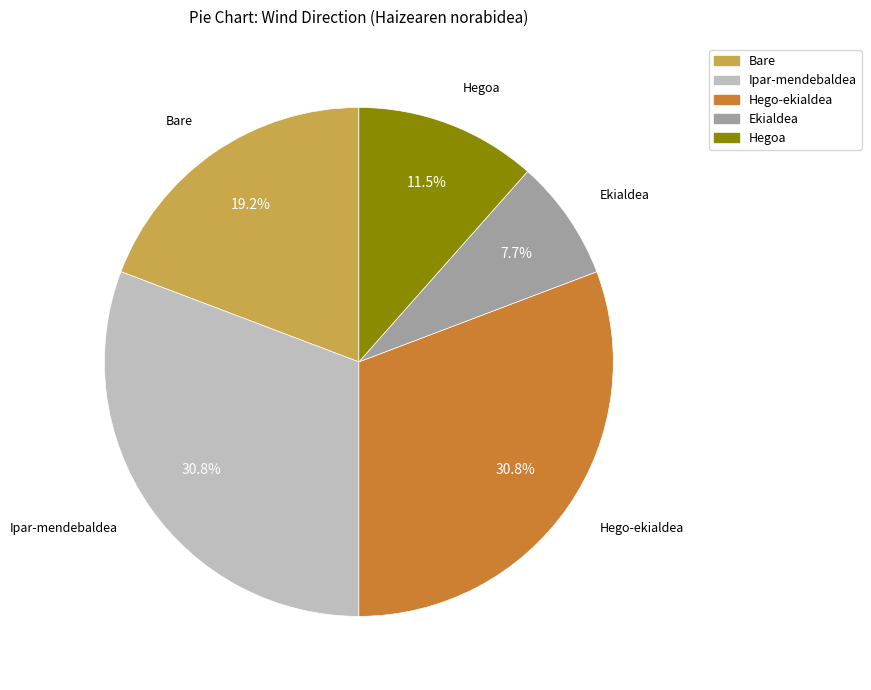

Which slice is the smallest?

Ekialdea